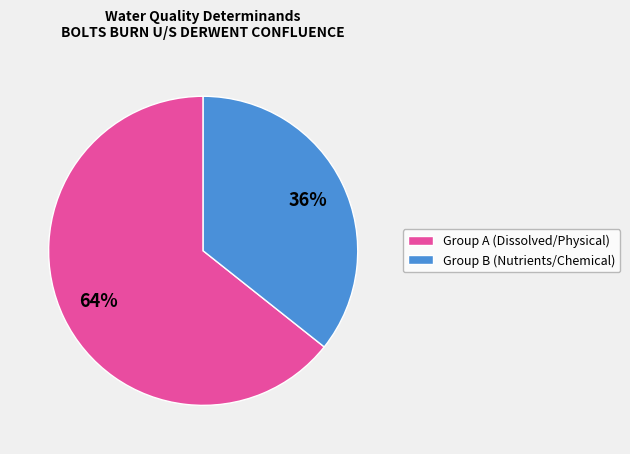

To the nearest percent, what is the average slice percentage?

50%